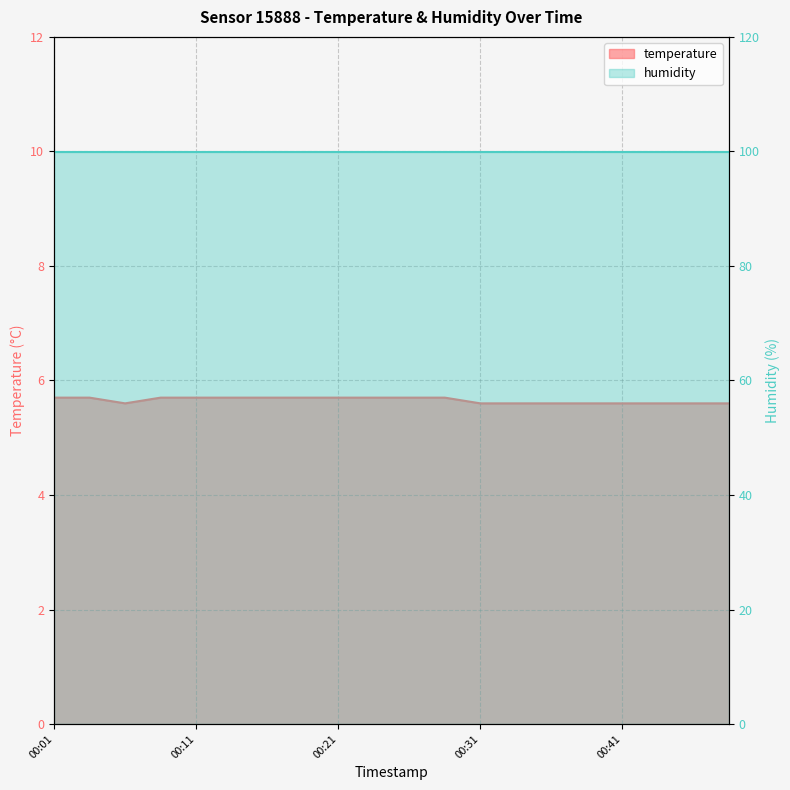

Reading right to left, transcribe all the data shown in this chart.

00:48=5.6	00:46=5.6	00:43=5.6	00:41=5.6	00:38=5.6	00:36=5.6	00:33=5.6	00:31=5.6	00:28=5.7	00:26=5.7	00:23=5.7	00:21=5.7	00:18=5.7	00:16=5.7	00:13=5.7	00:11=5.7	00:08=5.7	00:06=5.6	00:03=5.7	00:01=5.7